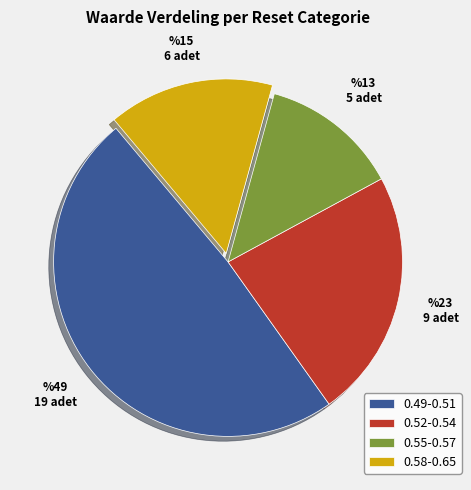

The 0.58-0.65 slice represents 11% of the pie. True or false?

False